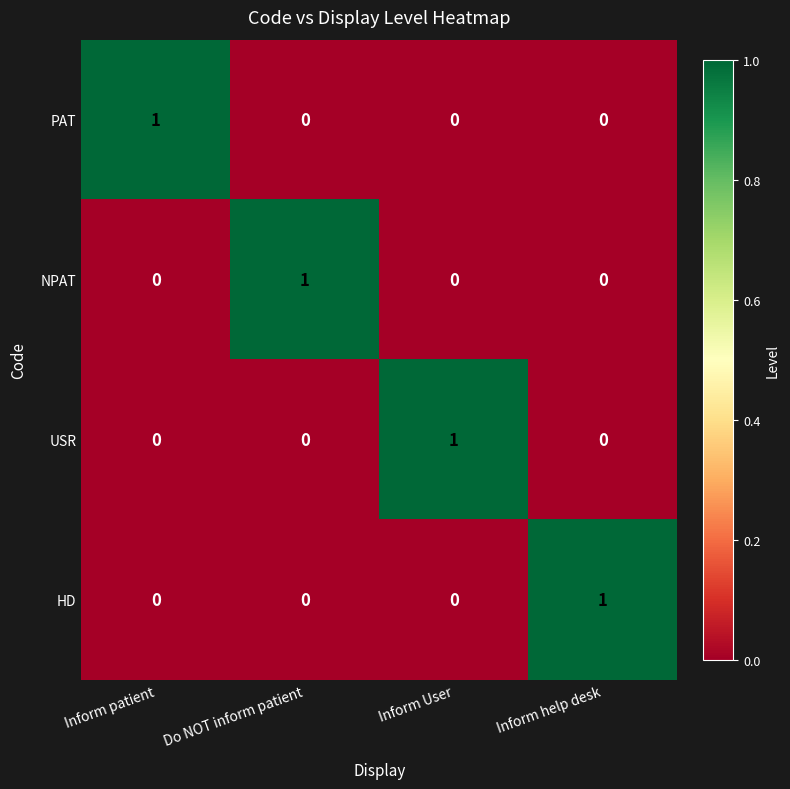

How many series are shown in this chart?

4